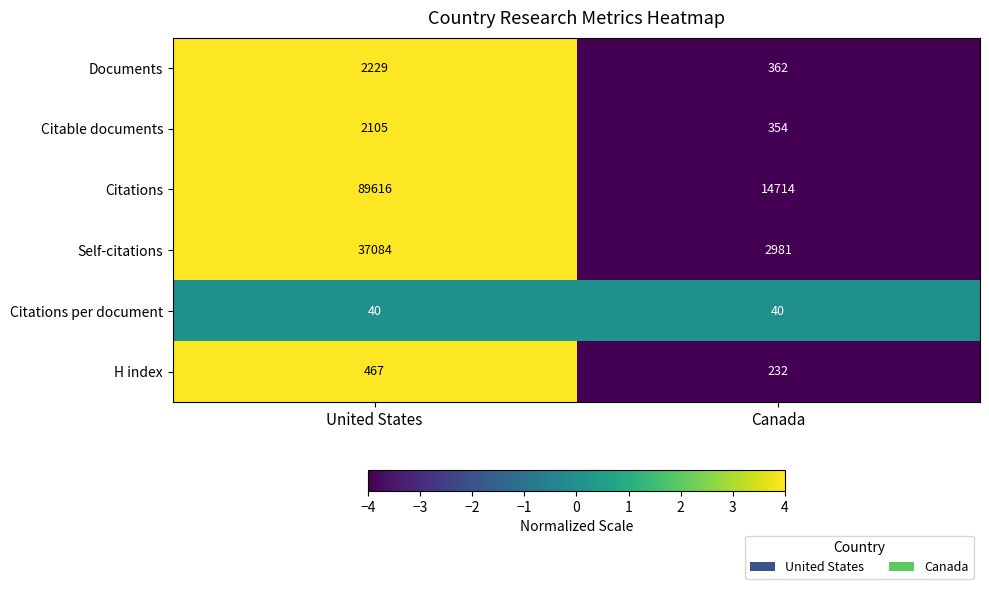

What is the total value across all series at Canada?

18683